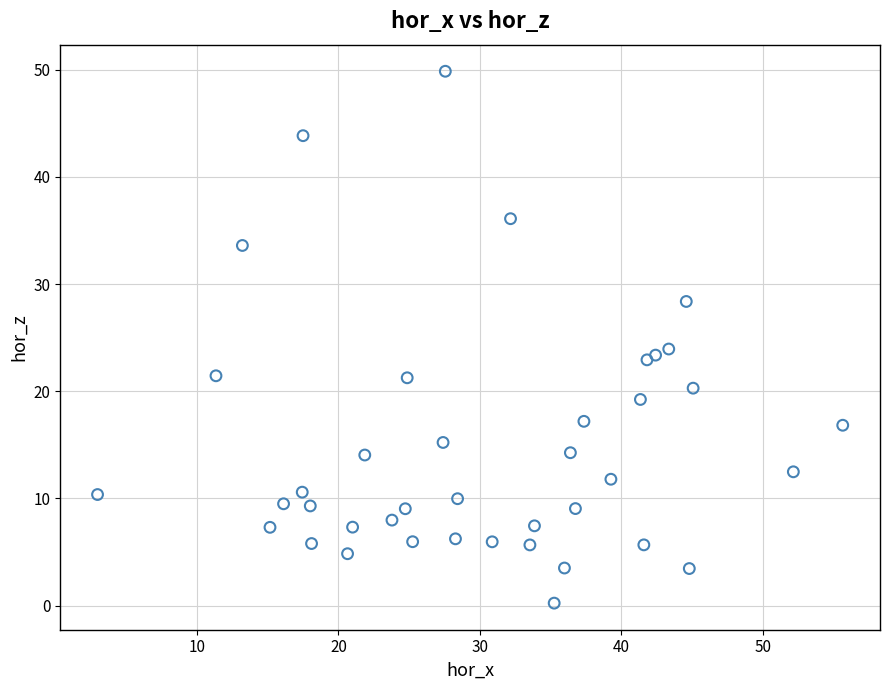

What is the range of Y values (max minus min)?

49.6